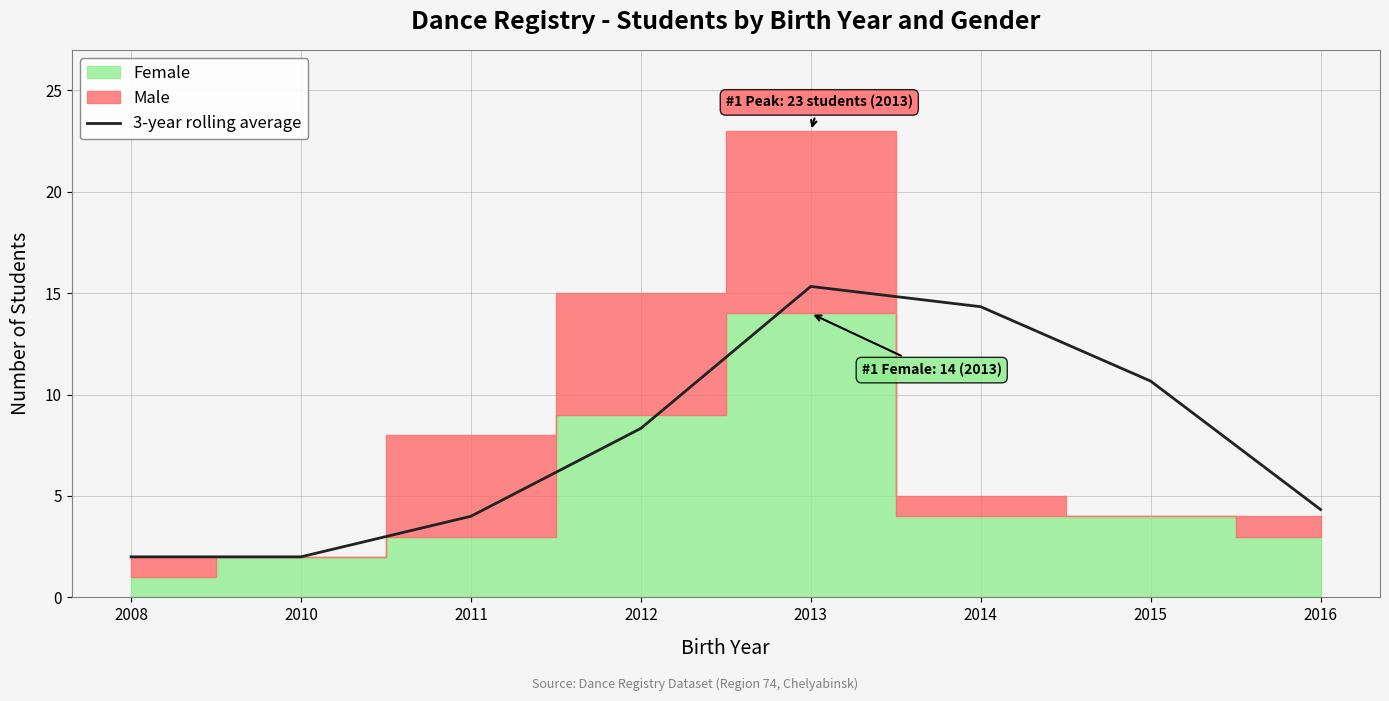

Does the chart have visible grid lines?

Yes